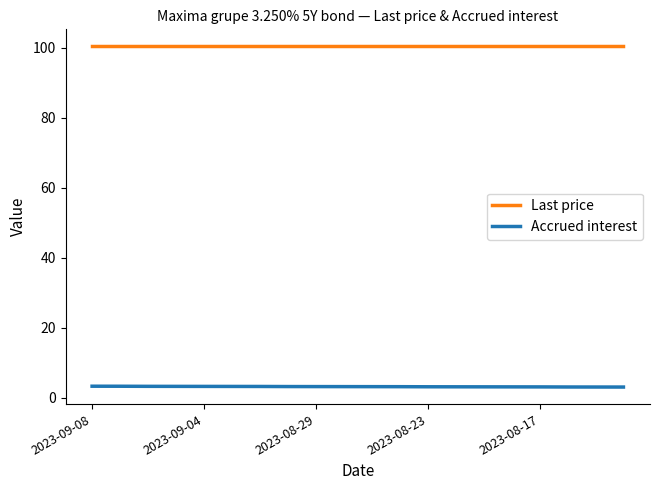

True or false: Accrued interest and Last price intersect in this chart.

False